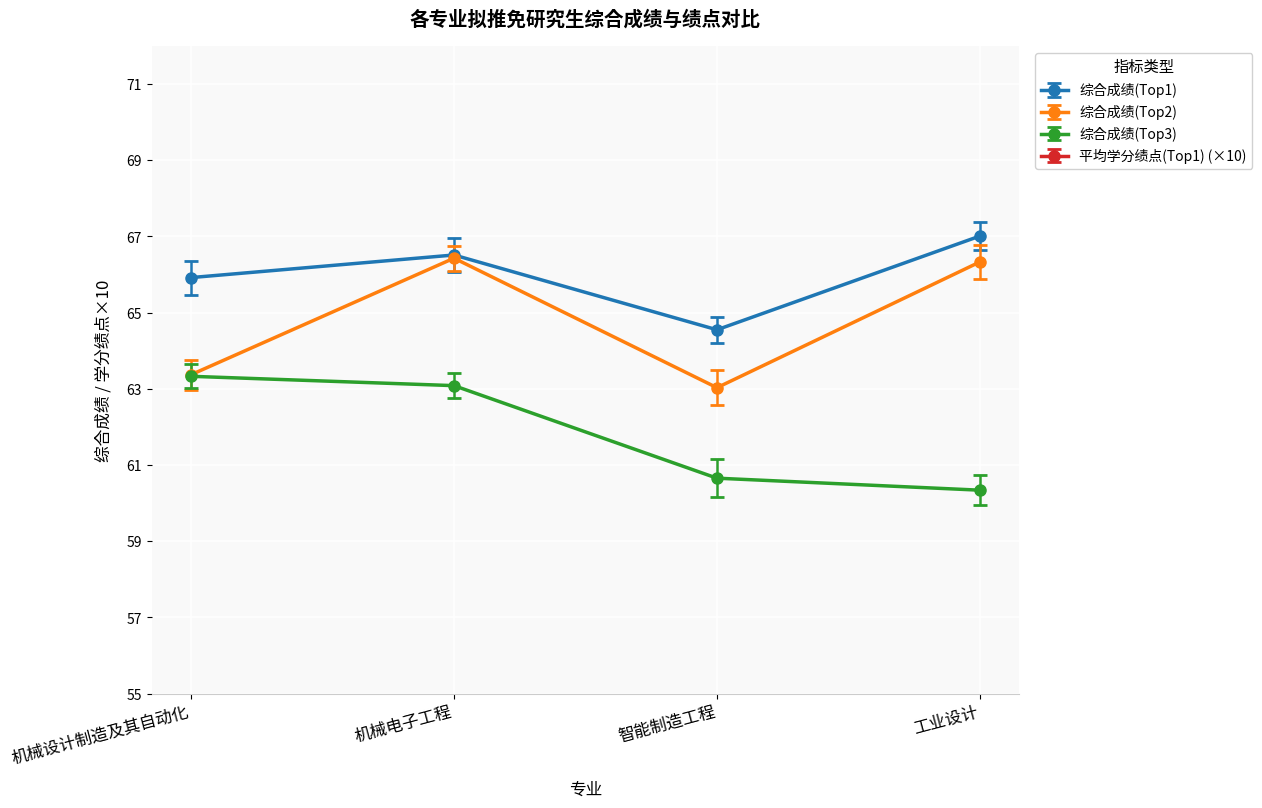

How many lines are shown in the chart?

4